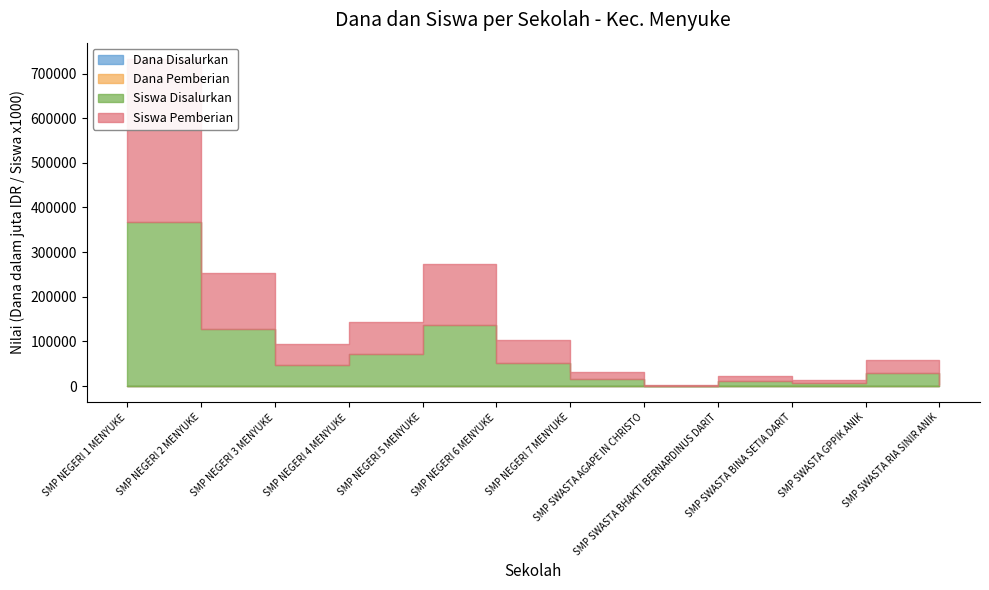

True or false: Siswa Disalurkan and Dana Pemberian cross at least once.

False